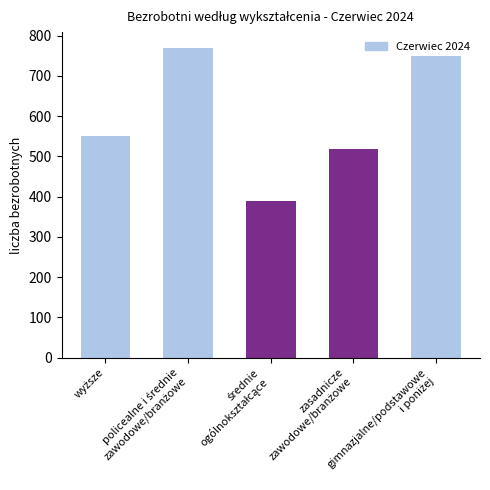

Does the chart contain any negative values?

No